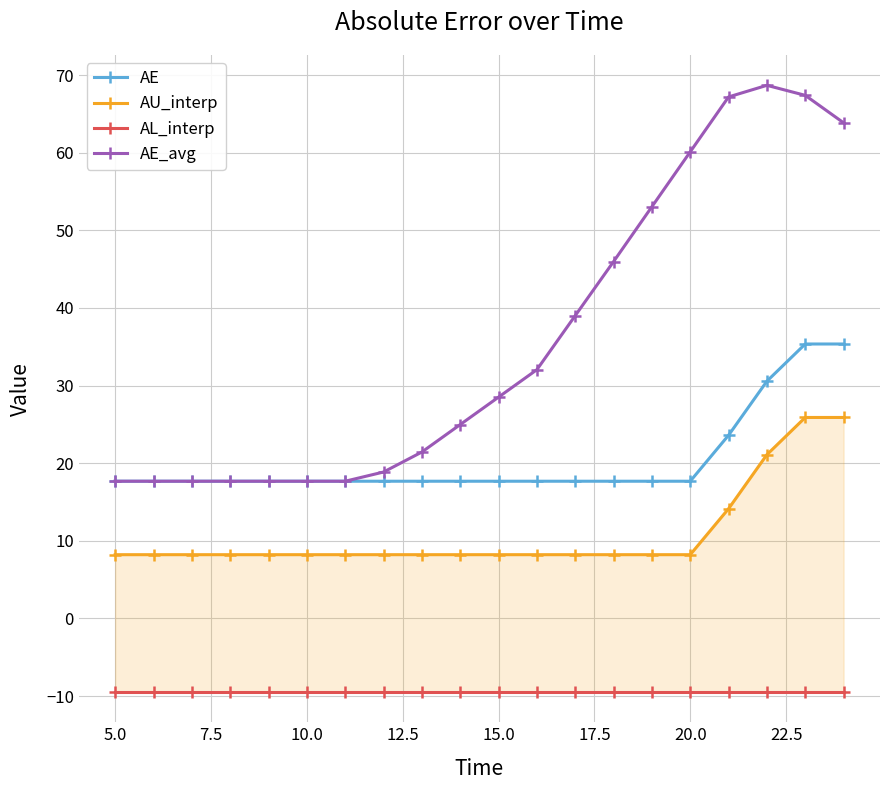

What is the sum of all AL_interp values?

-189.3